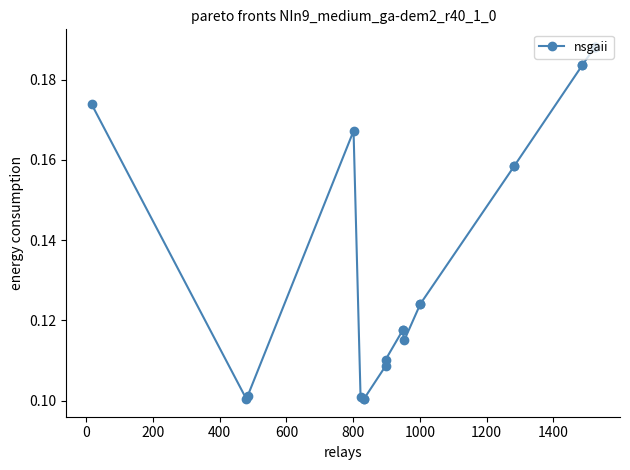

Is this an area chart (filled region under the line)?

No